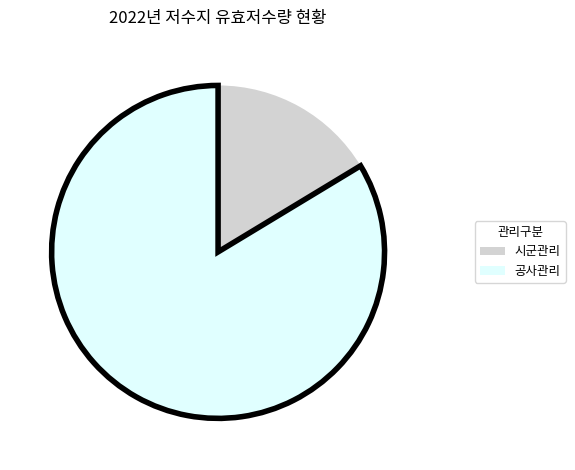

Which category accounts for the majority?

공사관리